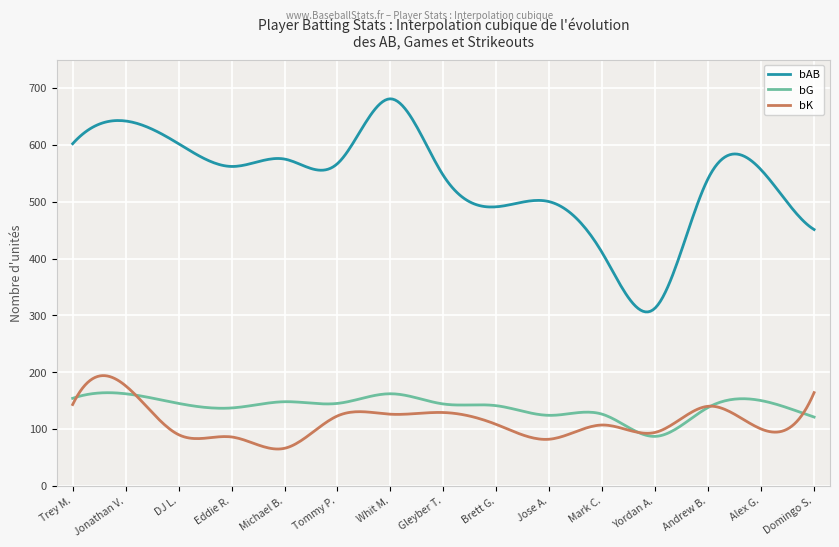

Rank the series by their maximum value, from lowest to highest.

bG, bK, bAB